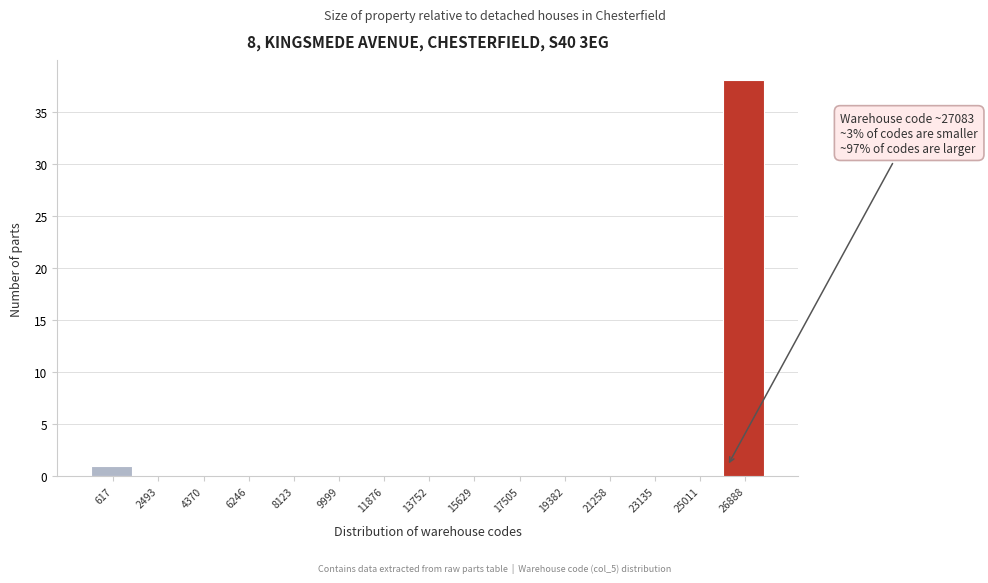

Reading left to right, extract all data points from this chart.

617=1	2493=0	4370=0	6246=0	8123=0	9999=0	11876=0	13752=0	15629=0	17505=0	19382=0	21258=0	23135=0	25011=0	26888=38